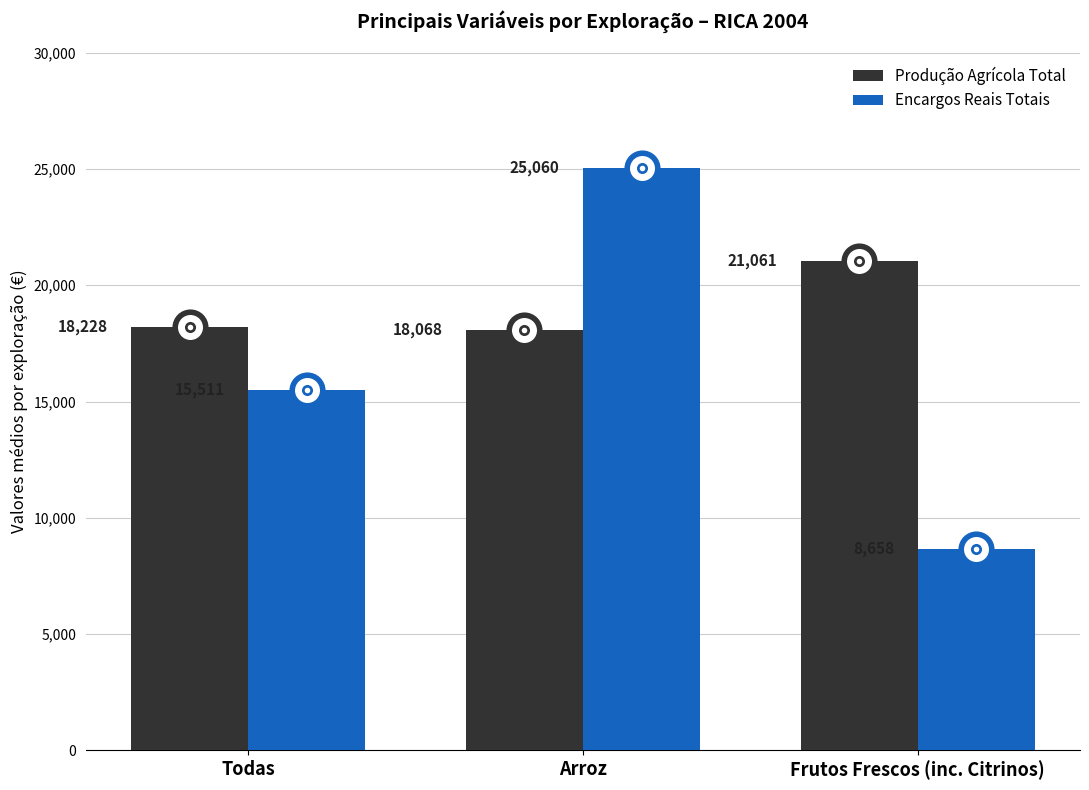

Which category has the lowest value in the Produção Agrícola Total series?

Arroz